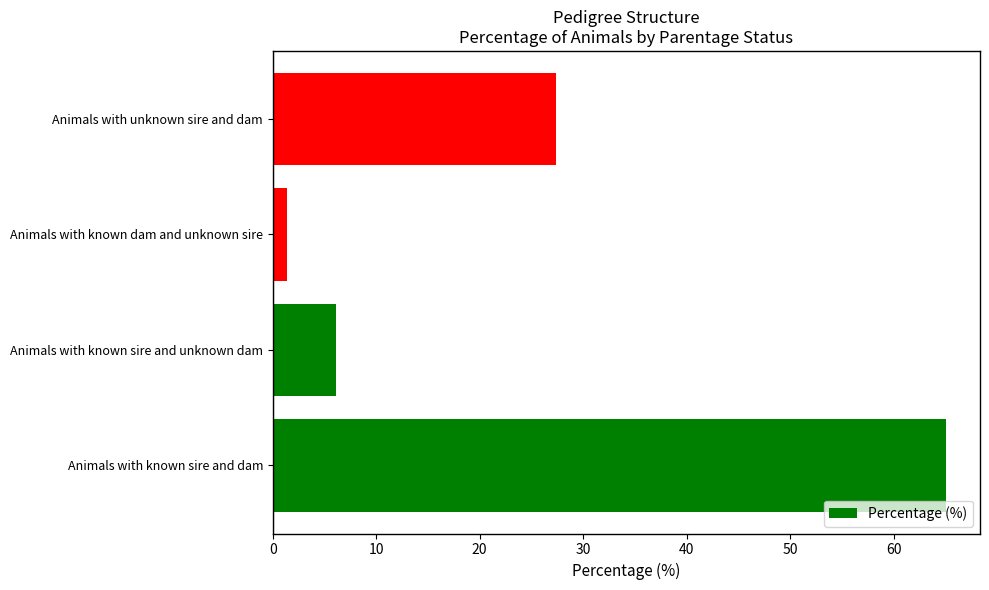

Rank the categories by value from lowest to highest.

Animals with known dam and unknown sire, Animals with known sire and unknown dam, Animals with unknown sire and dam, Animals with known sire and dam